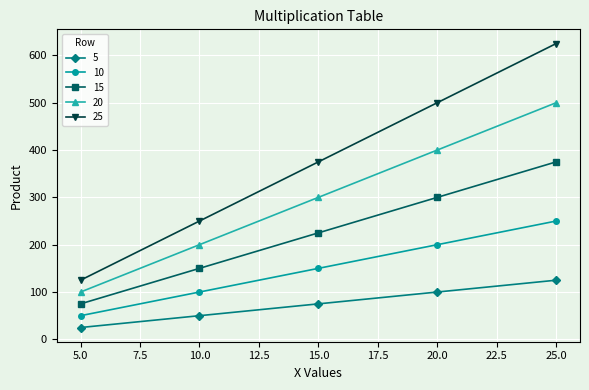

At which label does 20 reach its minimum?

5.0